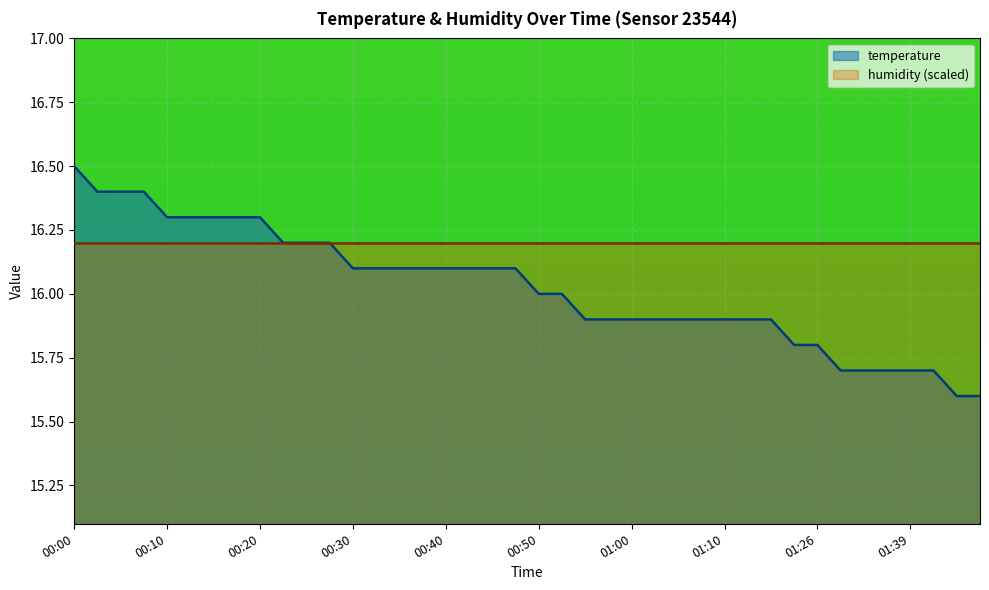

What is the minimum value shown in the chart?

15.6